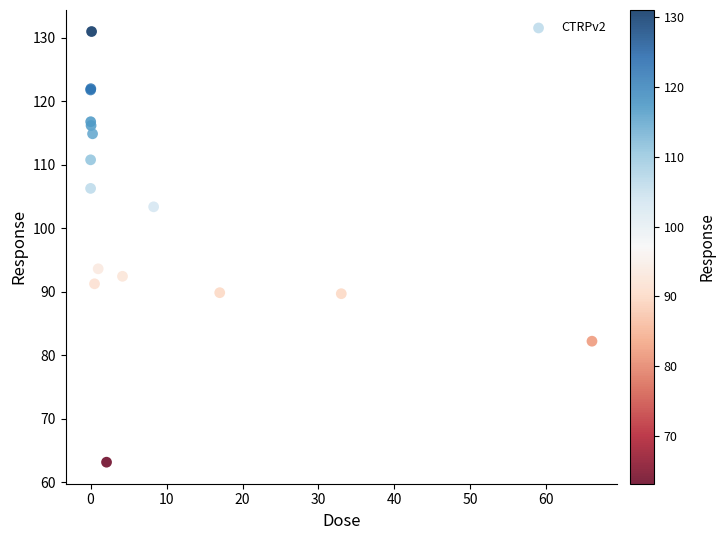

What Y value in the scatter plot is closest to 97?

93.6